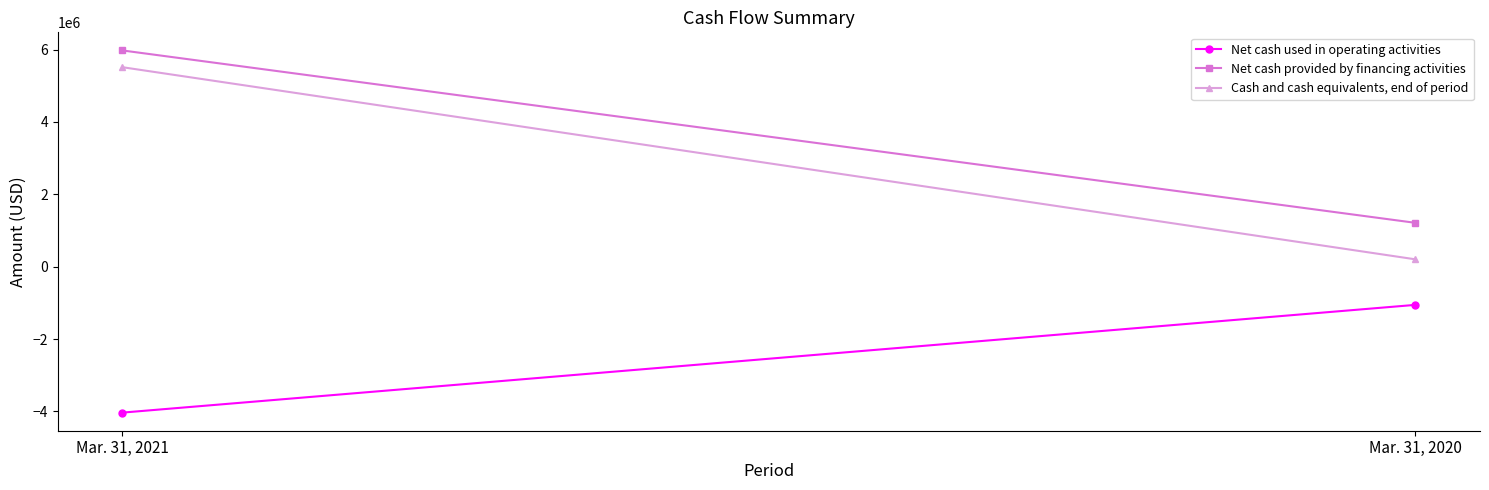

Rank the series by their maximum value, from highest to lowest.

Net cash provided by financing activities, Cash and cash equivalents, end of period, Net cash used in operating activities